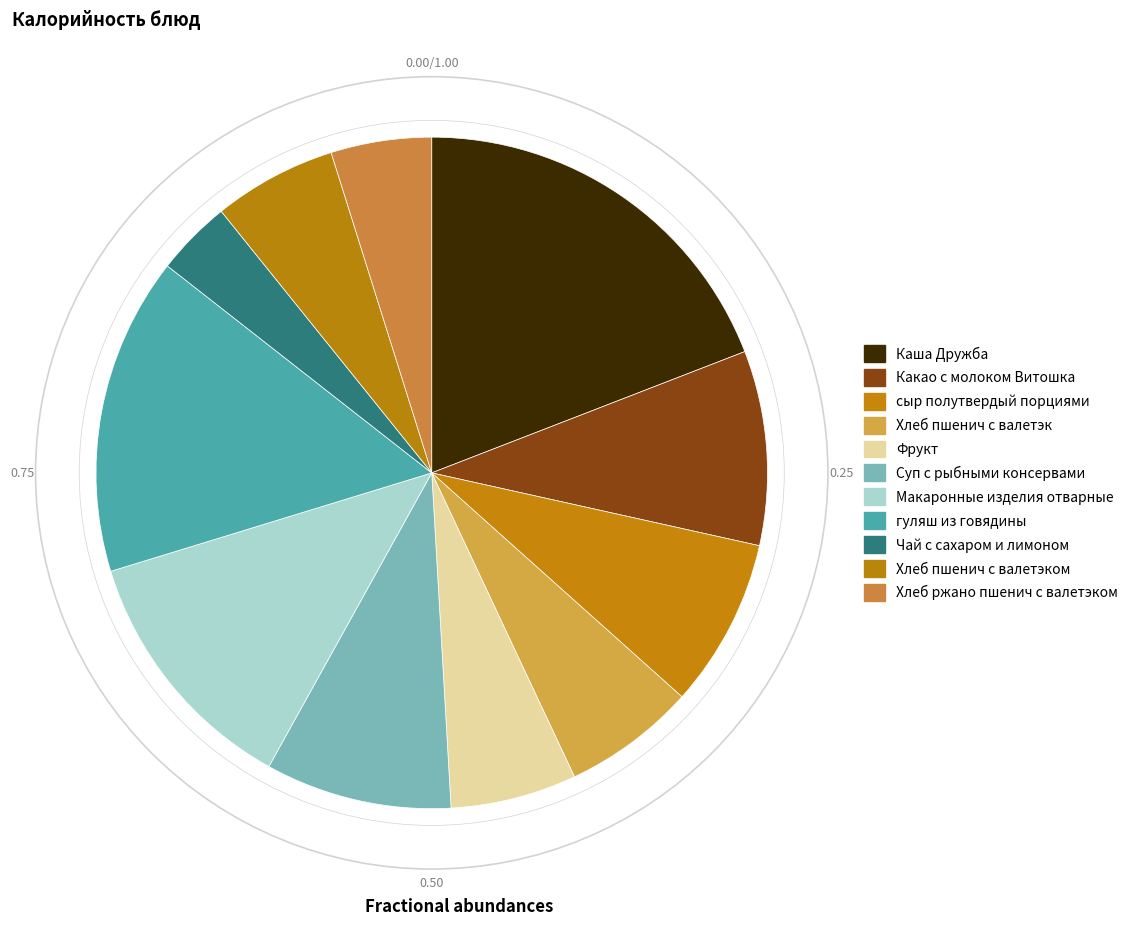

Is it true that Фрукт is 6% of the pie?

True